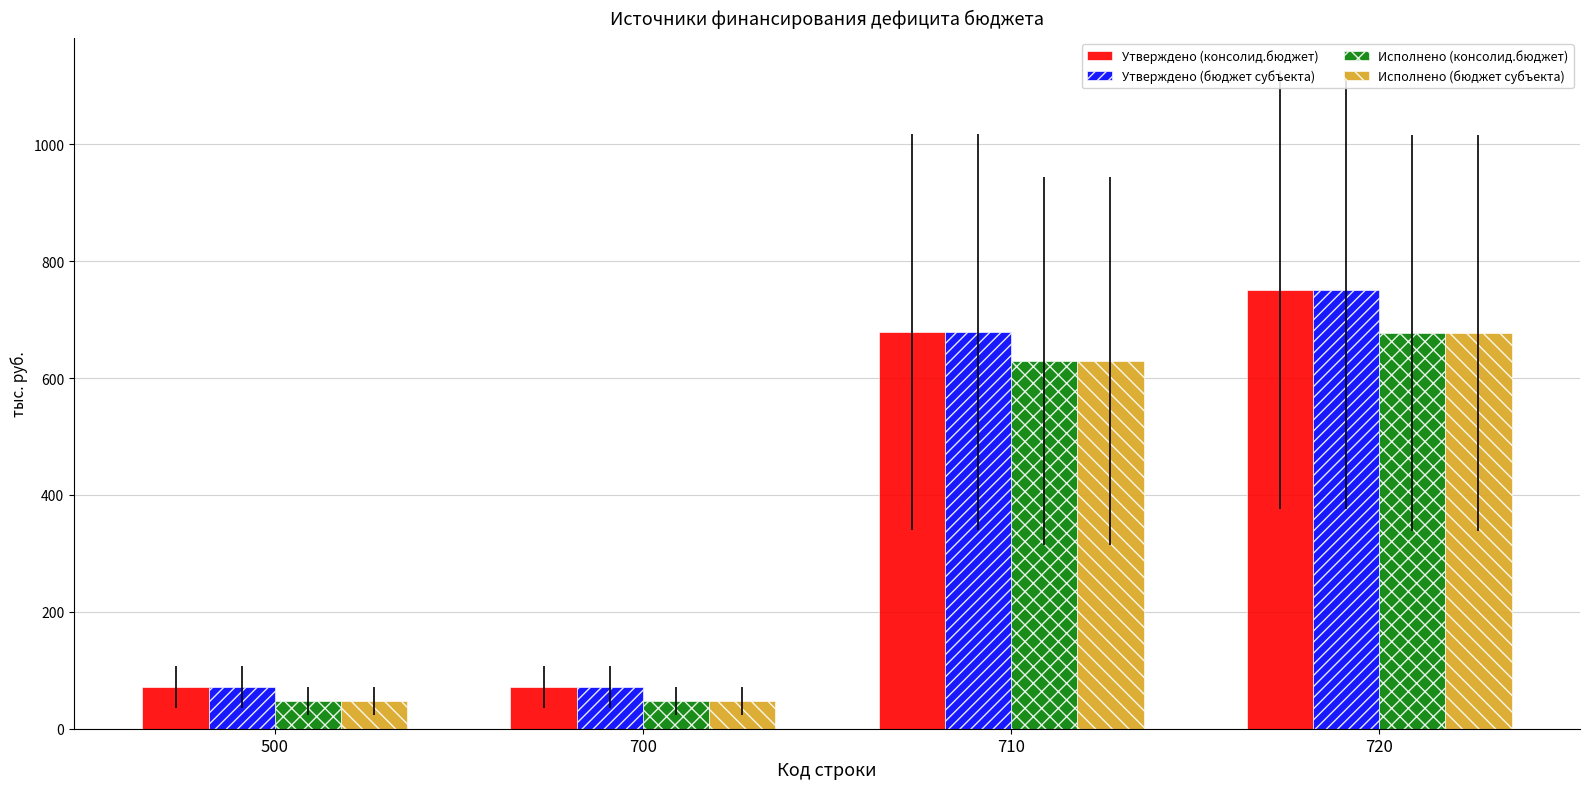

What is the difference between the maximum and minimum values in the Исполнено (бюджет субъекта) series?

629.6